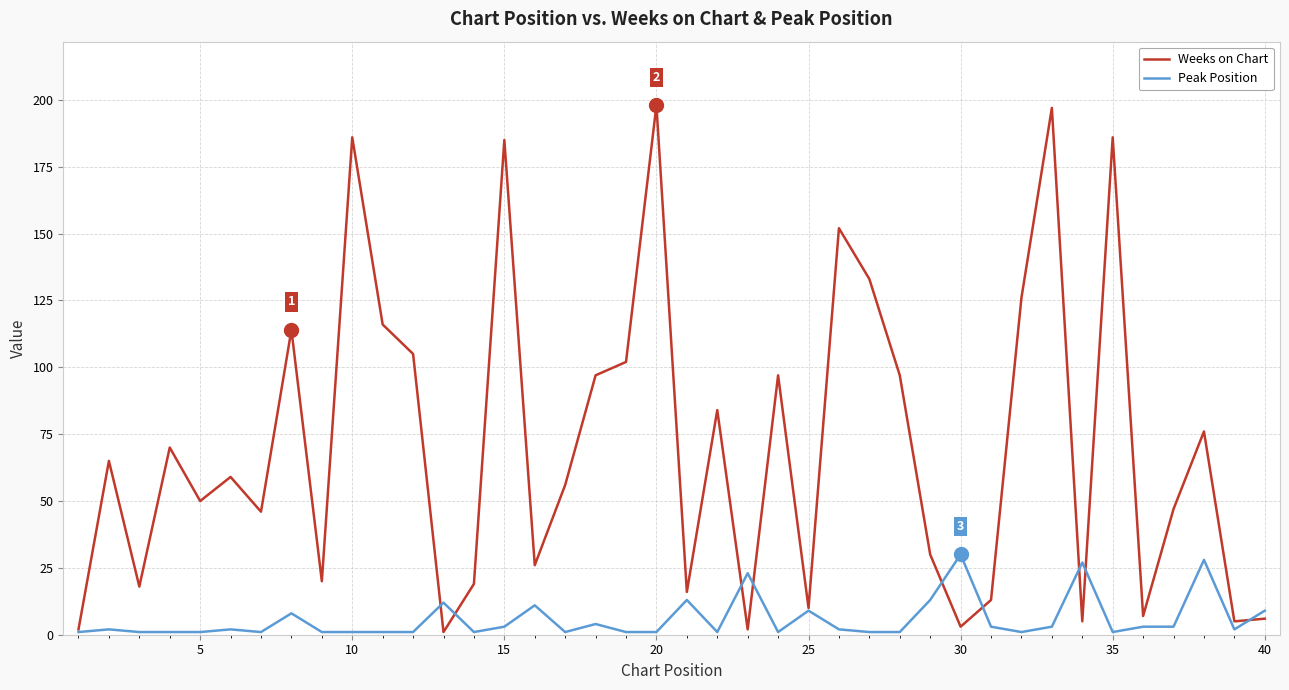

Which series has the largest total across all categories?

Weeks on Chart